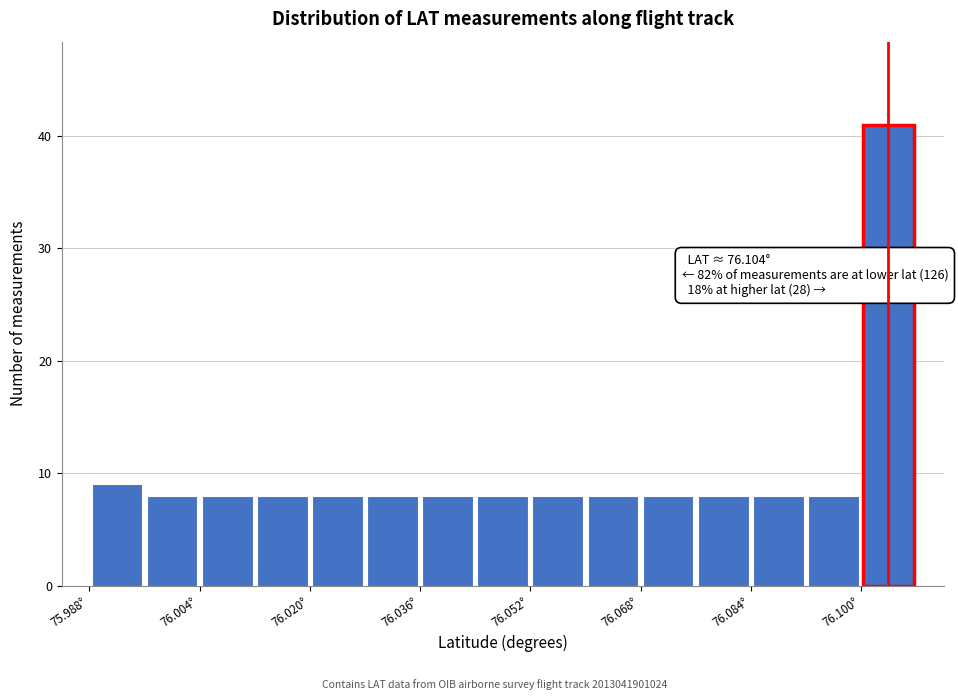

Which range on the x-axis has the tallest bar?

76.100 to 76.108